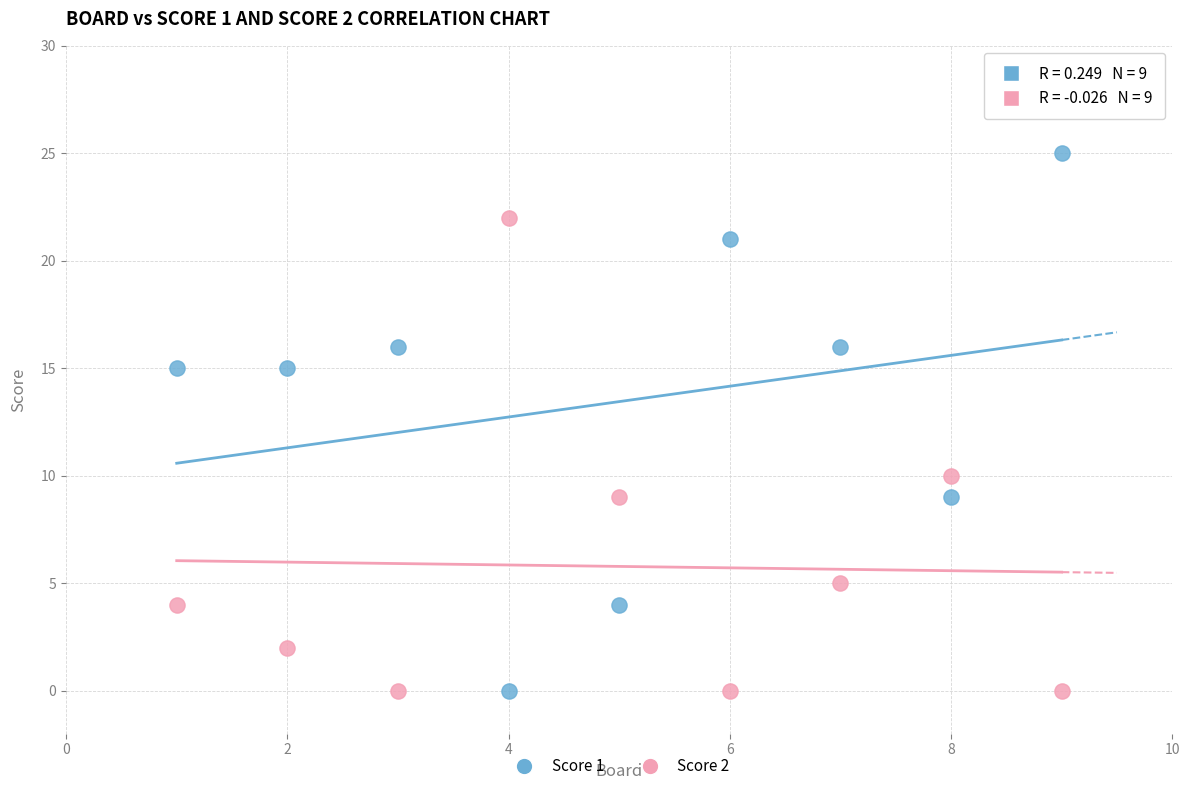

Across all series, what Y value is closest to 12?

10